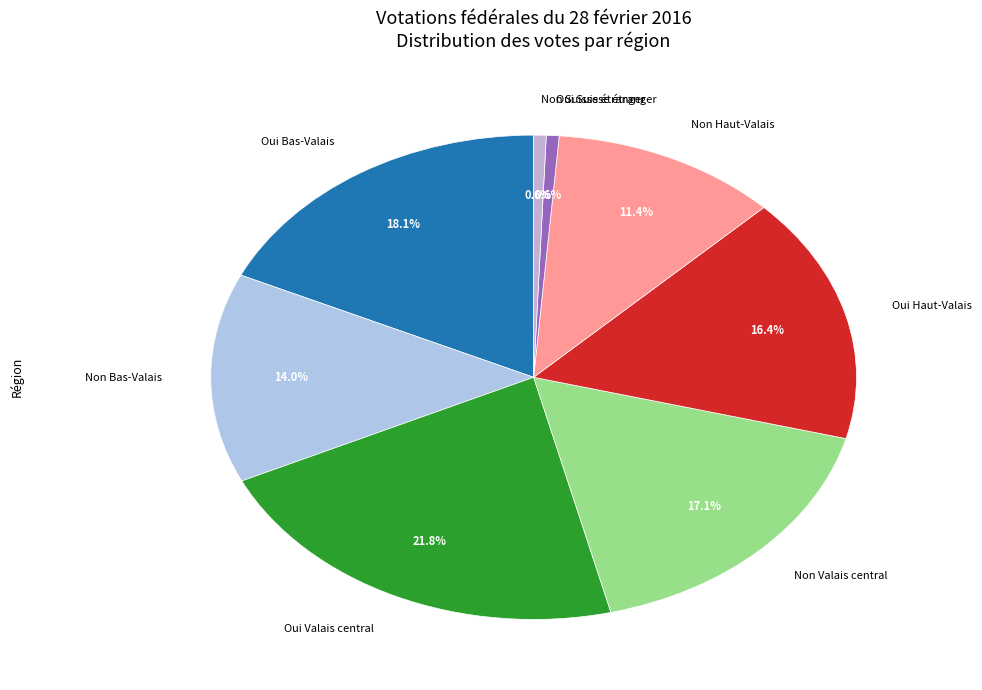

Which has a higher value, Non Bas-Valais or Oui Bas-Valais?

Oui Bas-Valais